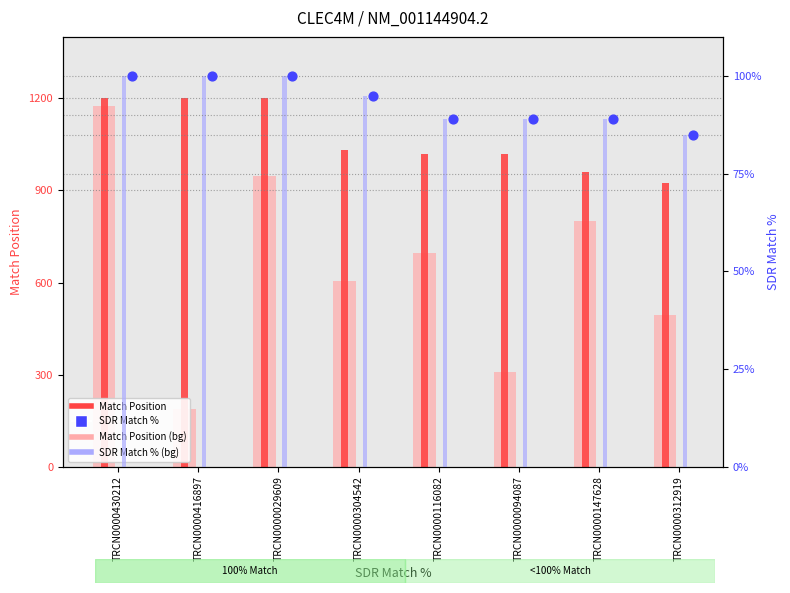

What is the total value across all series at TRCN0000094087?

1507